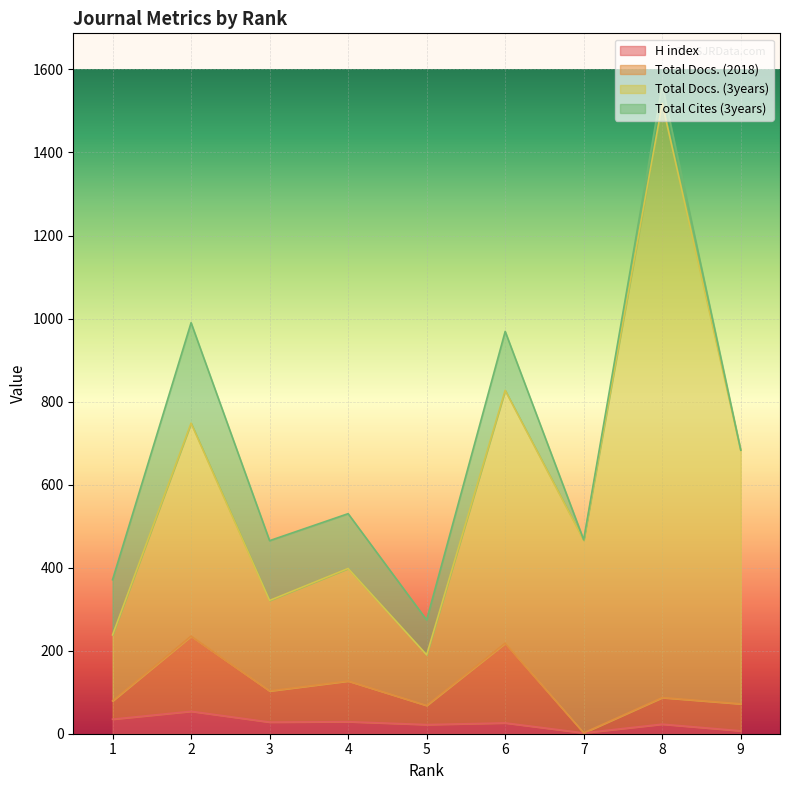

Where is the first local maximum for Total Docs. (3years)?

2